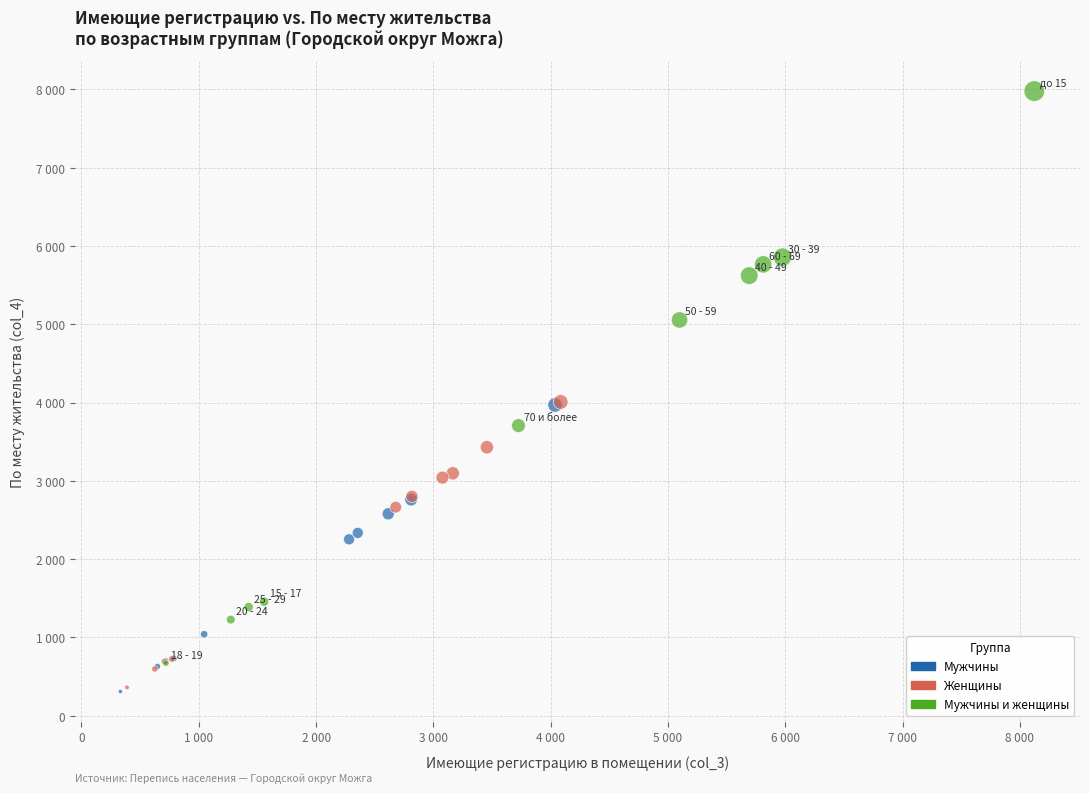

Which series has the largest Y range (max minus min)?

Мужчины и женщины